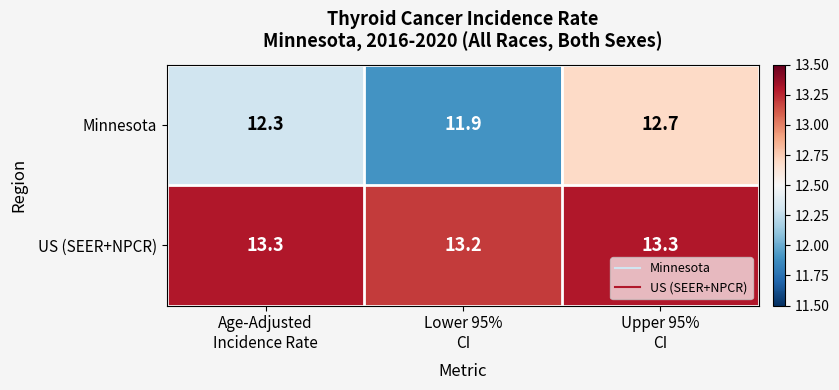

Rank the series at Age-Adjusted
Incidence Rate from highest to lowest value.

US (SEER+NPCR), Minnesota